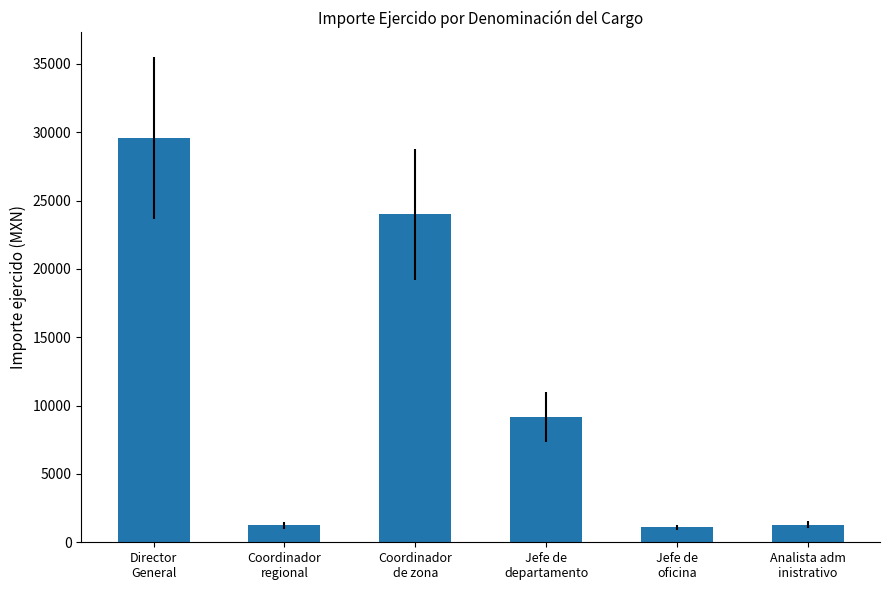

What is the average value?

11066.2